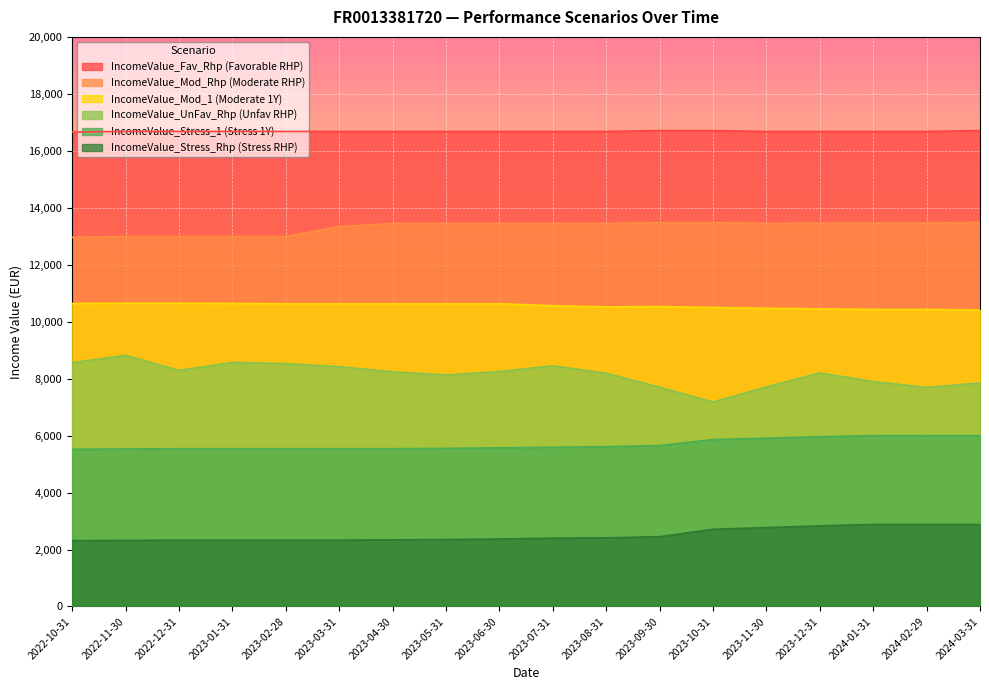

What is the total value across all series at 2024-01-31?

57350